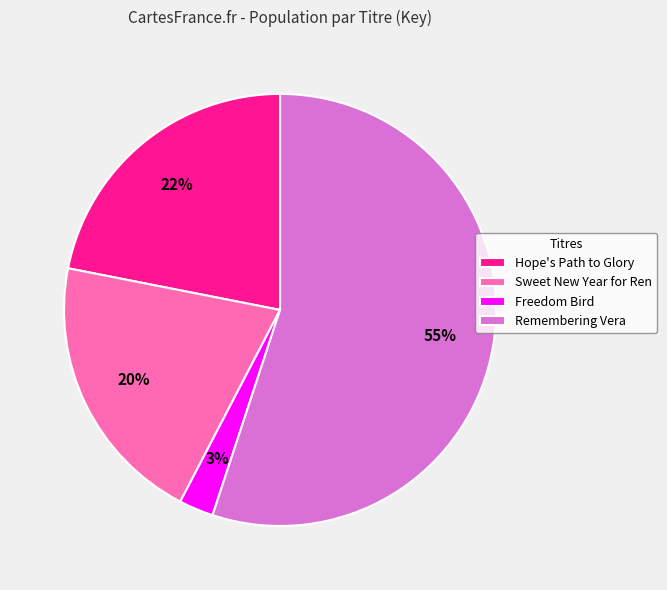

To the nearest percent, what percentage of the pie is Freedom Bird?

3%